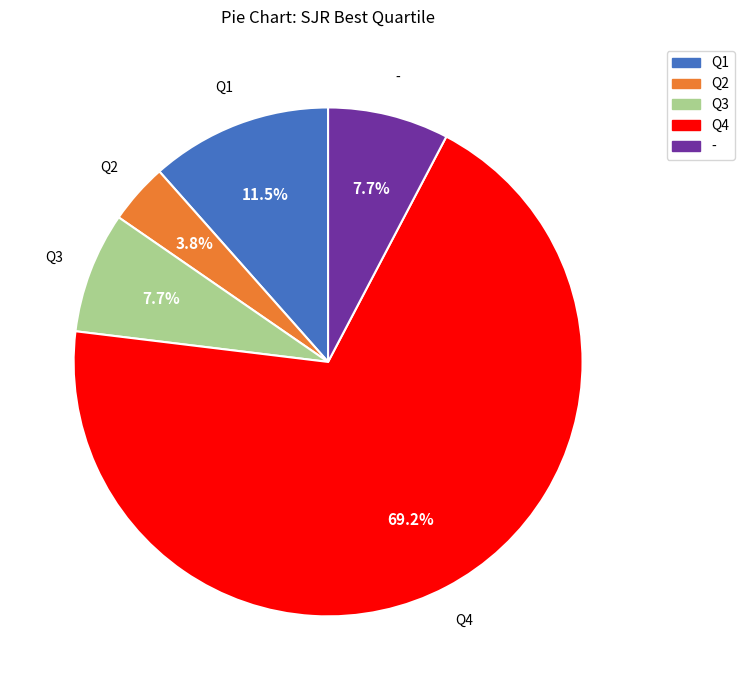

To the nearest percent, what is the difference between the largest and smallest slice percentages?

65%